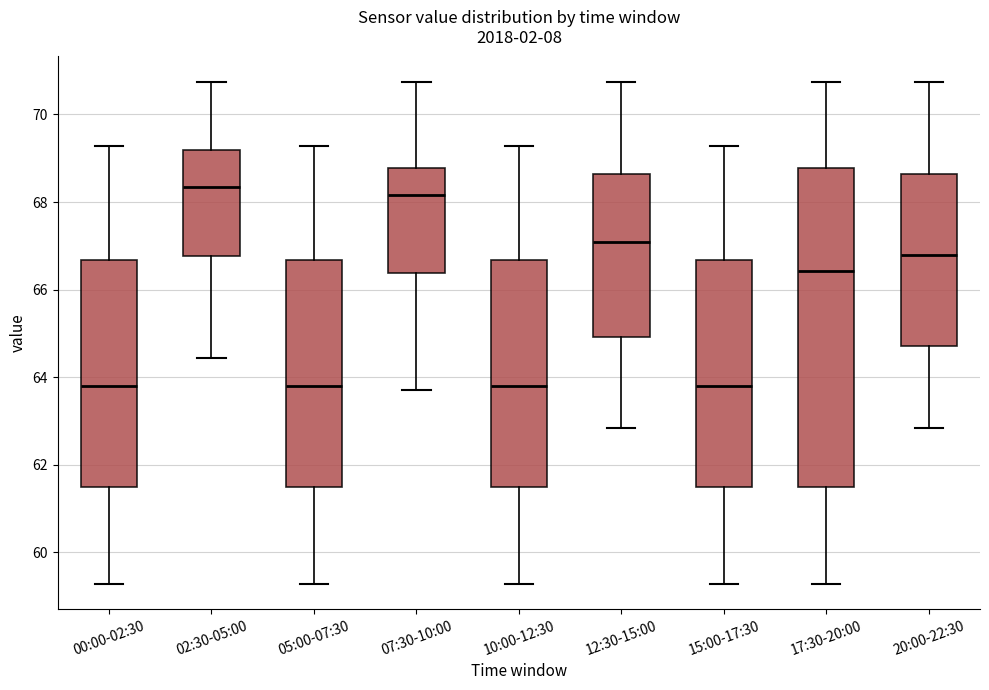

Where does the lower whisker of the box for 15:00-17:30 end on the y-axis? The values are not printed on the chart, so give them approximately, as read against the axis.

59.2